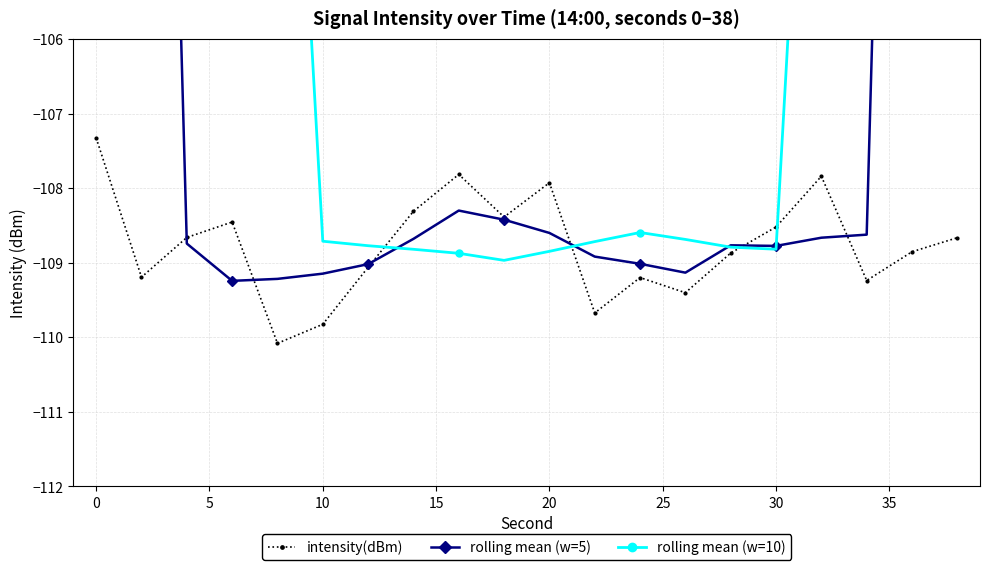

Which series has the largest total across all categories?

rolling mean (w=10)